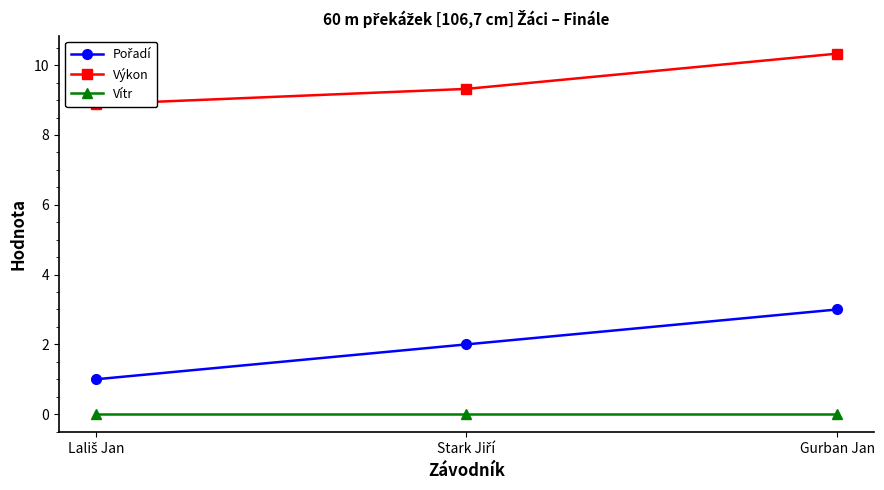

Is it true that Výkon equals 10.3 at Gurban Jan?

True